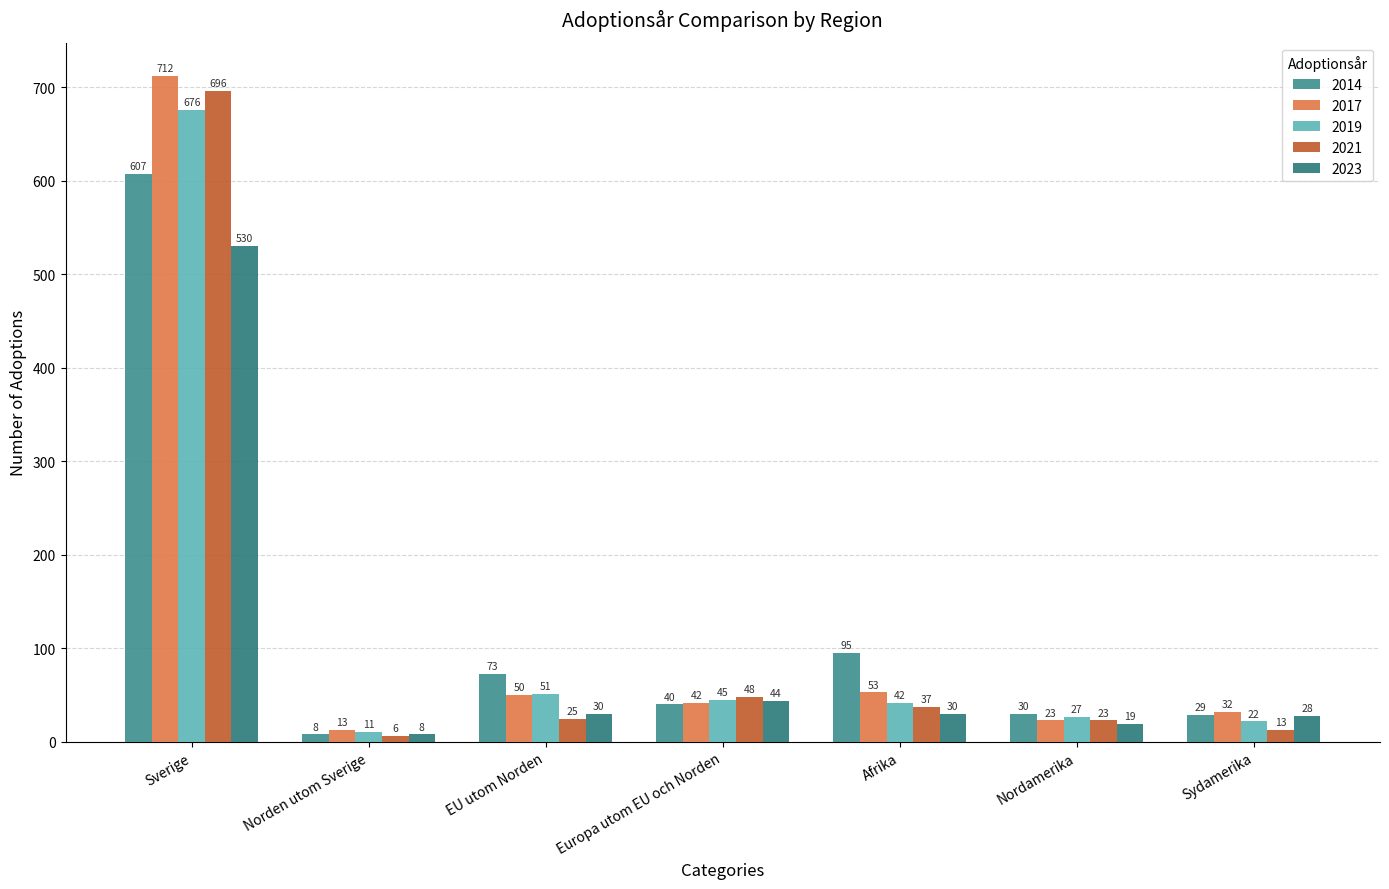

How many bars are there in total?

35